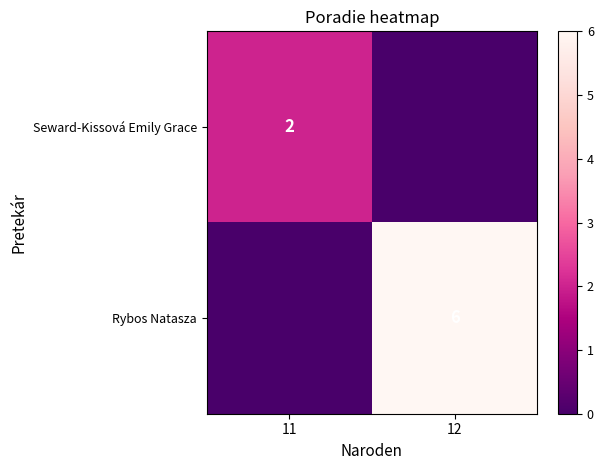

Is the value of Seward-Kissová Emily Grace at 11 greater than the value of Rybos Natasza at 12?

No